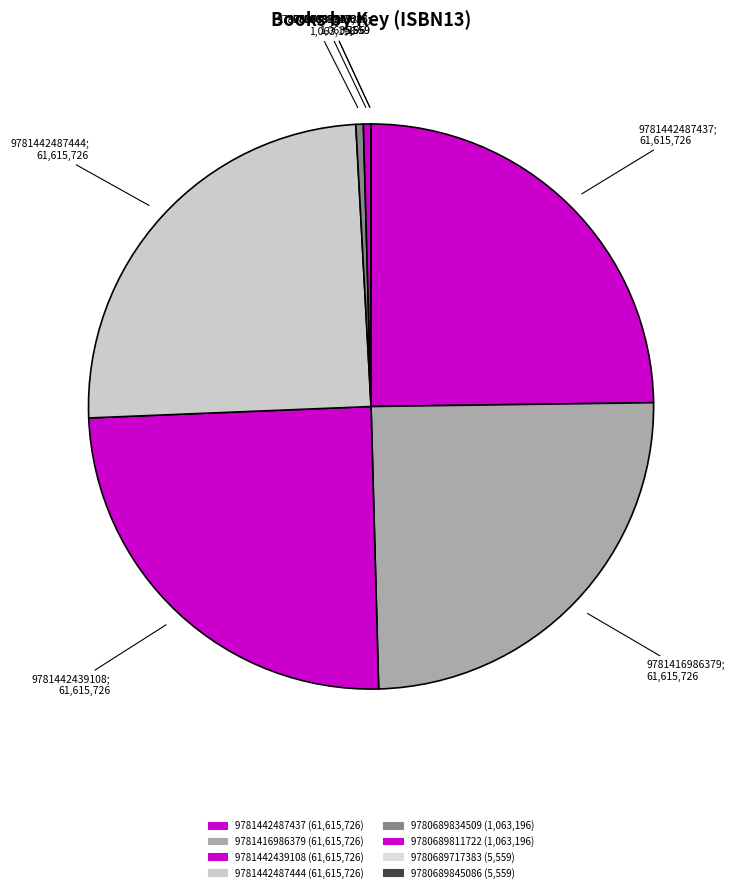

Does 9781442487444 represent more than half of the total?

No